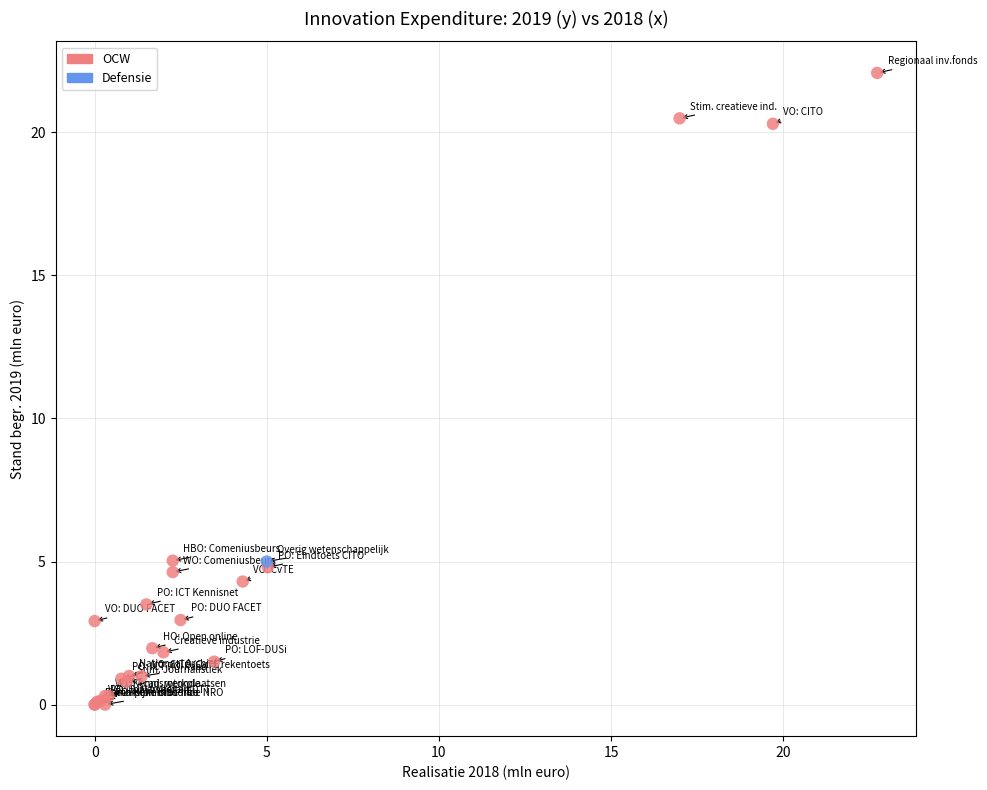

What are all the series names shown in the legend?

OCW, Defensie